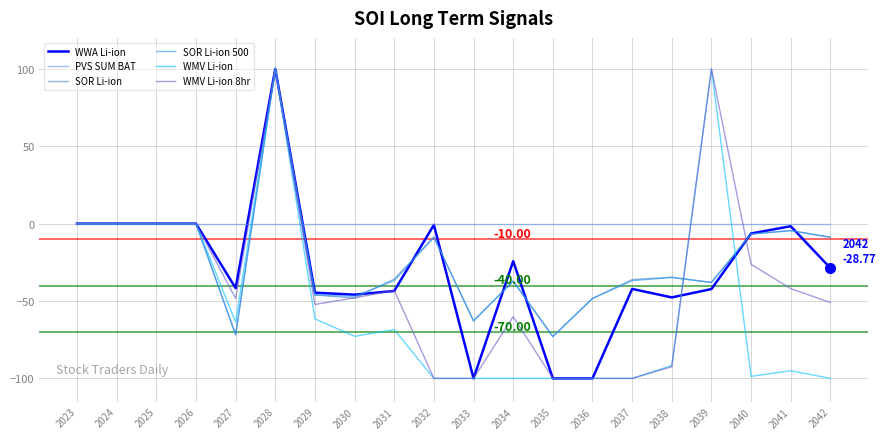

Is the value of SOR Li-ion 500 at 2035 greater than the value of SOR Li-ion at 2026?

No